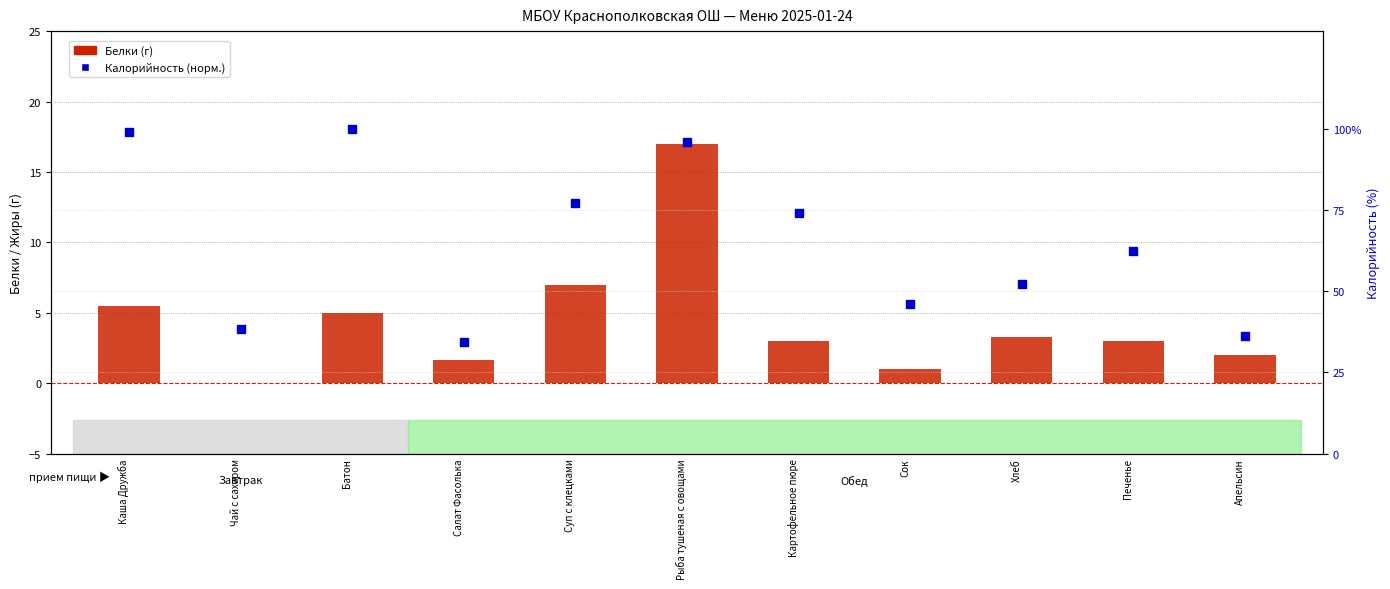

Which series has the largest total across all categories?

Калорийность (норм.)